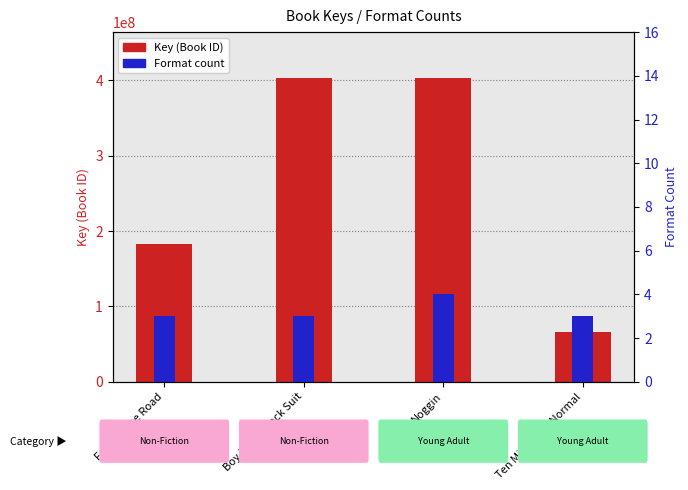

The Key (Book ID) series shows 403687606 at Boy in the Black Suit. True or false?

True